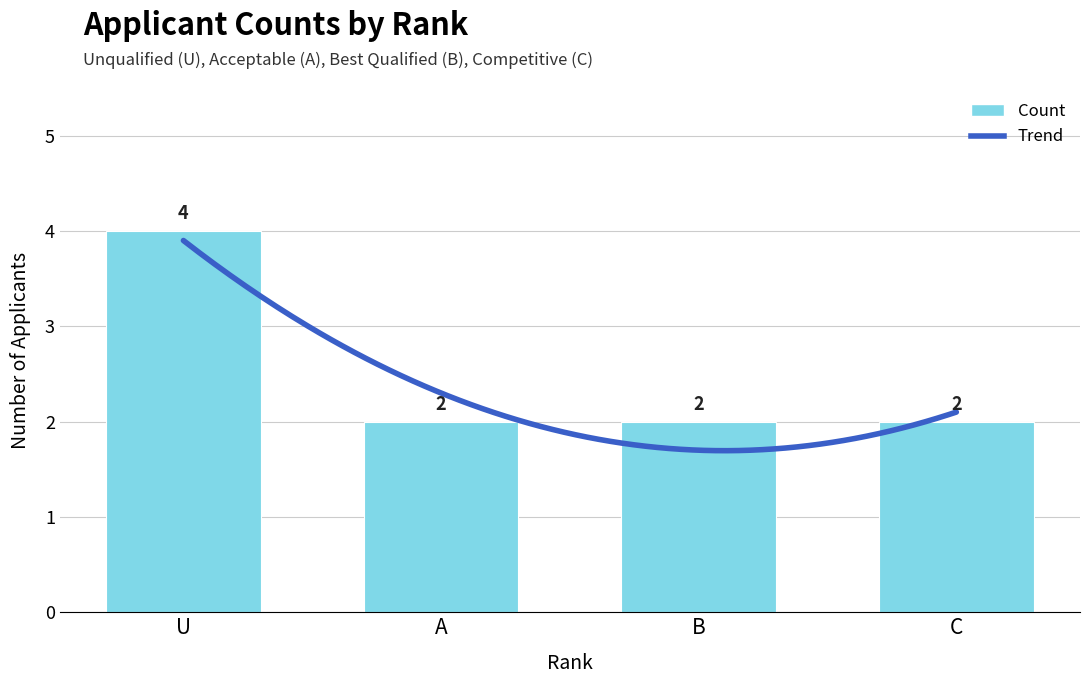

The chart shows a value of 1 at A. True or false?

False